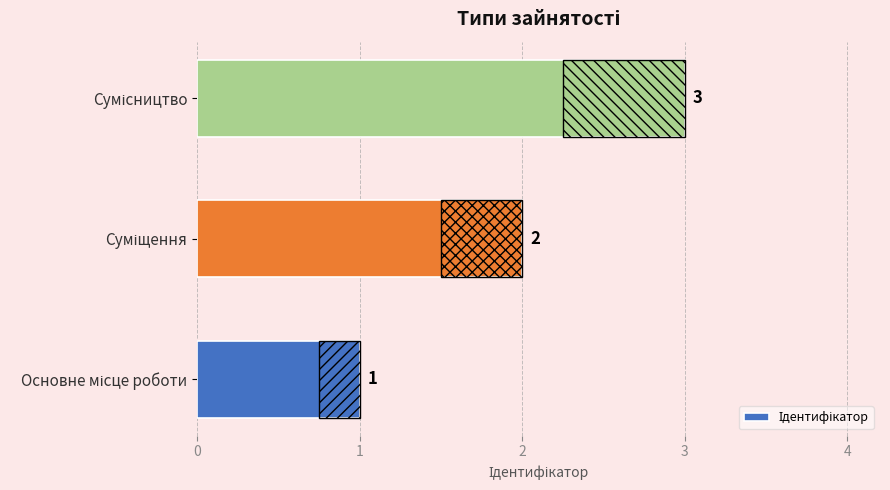

Count the values in the range 1 to 3.

3